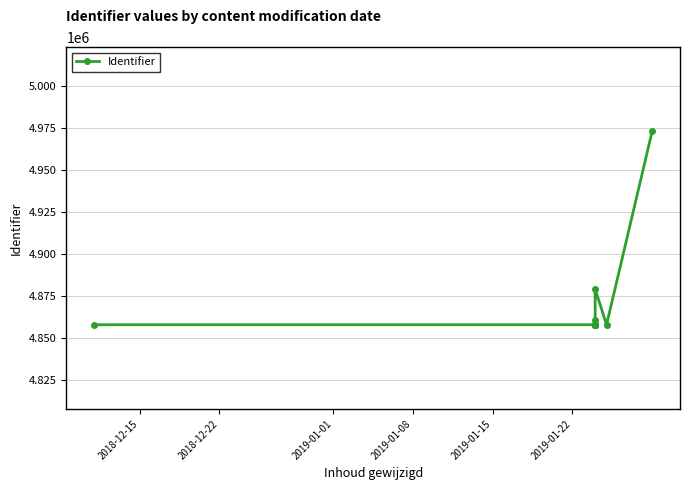

Is it true that the value at 2018-12-15 is 4858082?

True